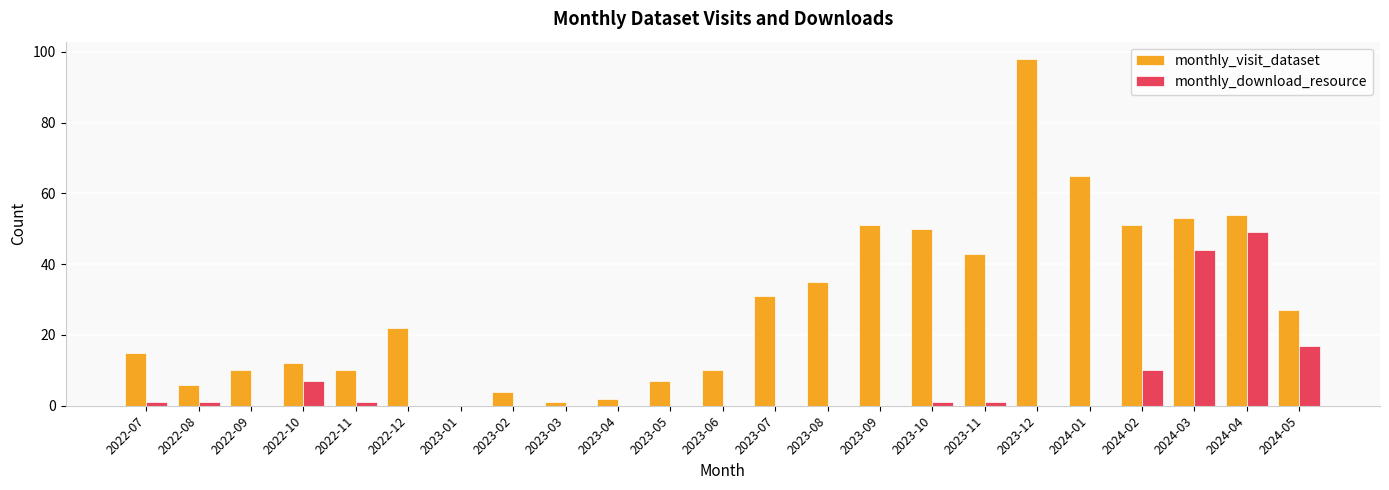

Is it true that monthly_visit_dataset equals 95 at 2024-04?

False